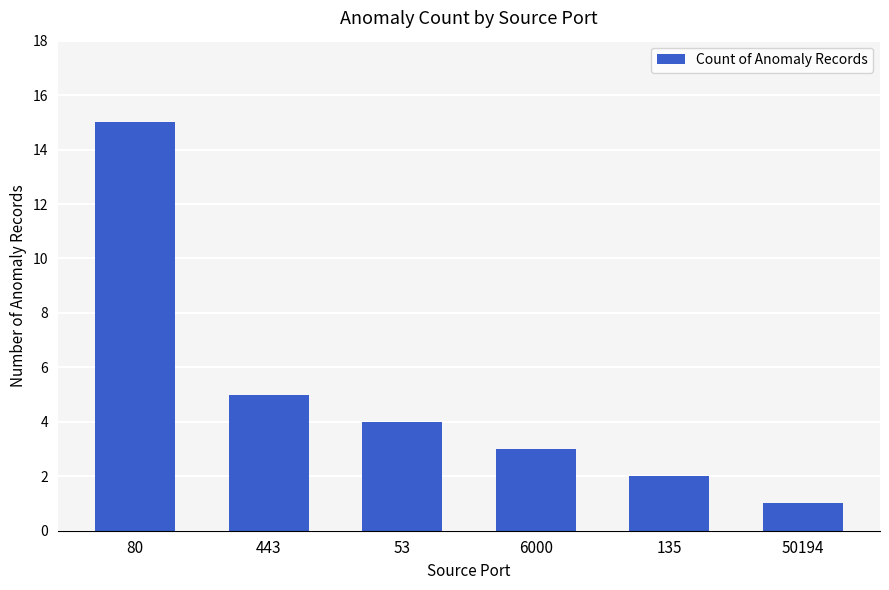

Reading left to right, list all the values displayed in this chart.

15	5	4	3	2	1